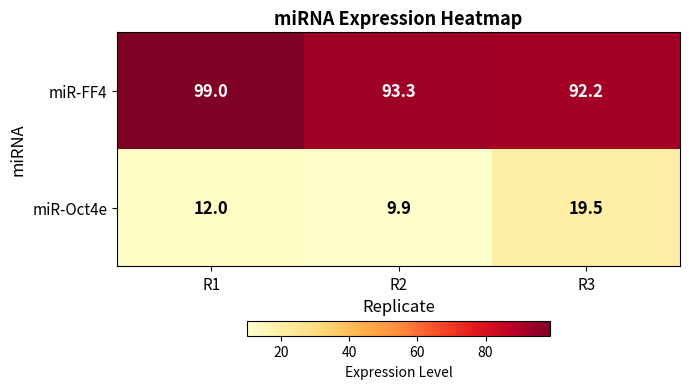

Count the number of categories in the chart.

3